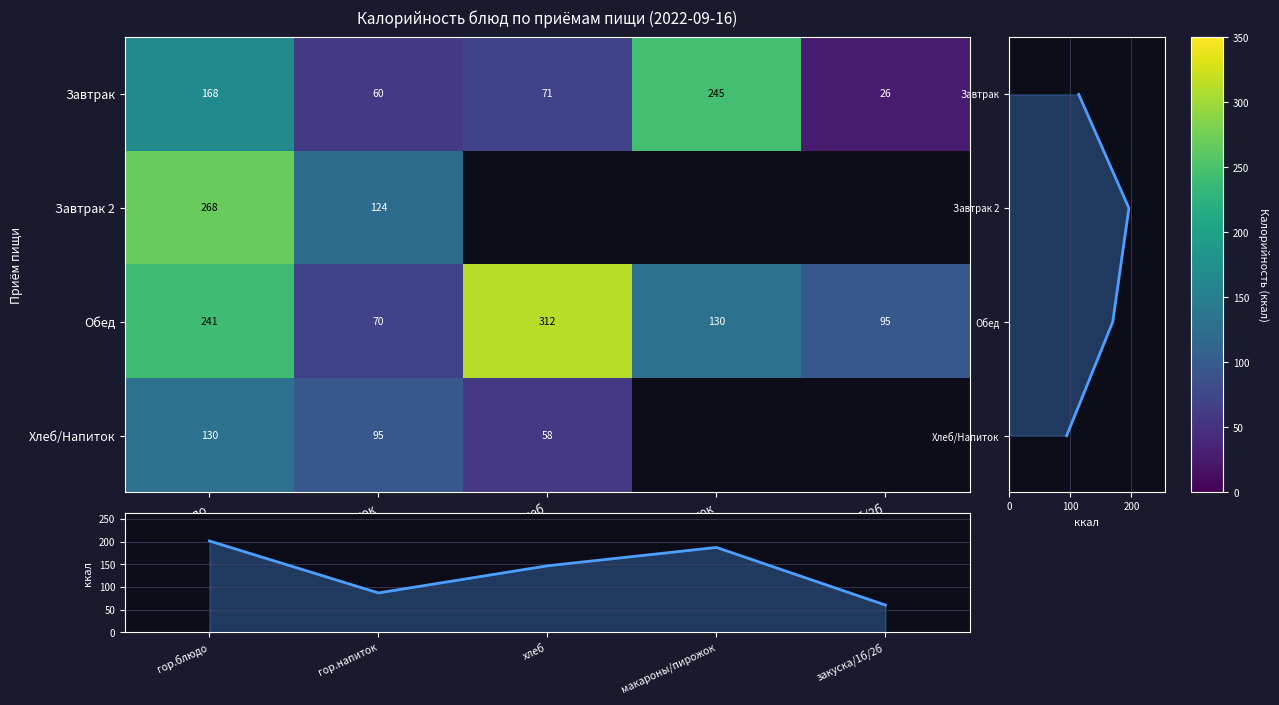

Read the Обед закуска/1 блюдо value at хлеб.

312.0